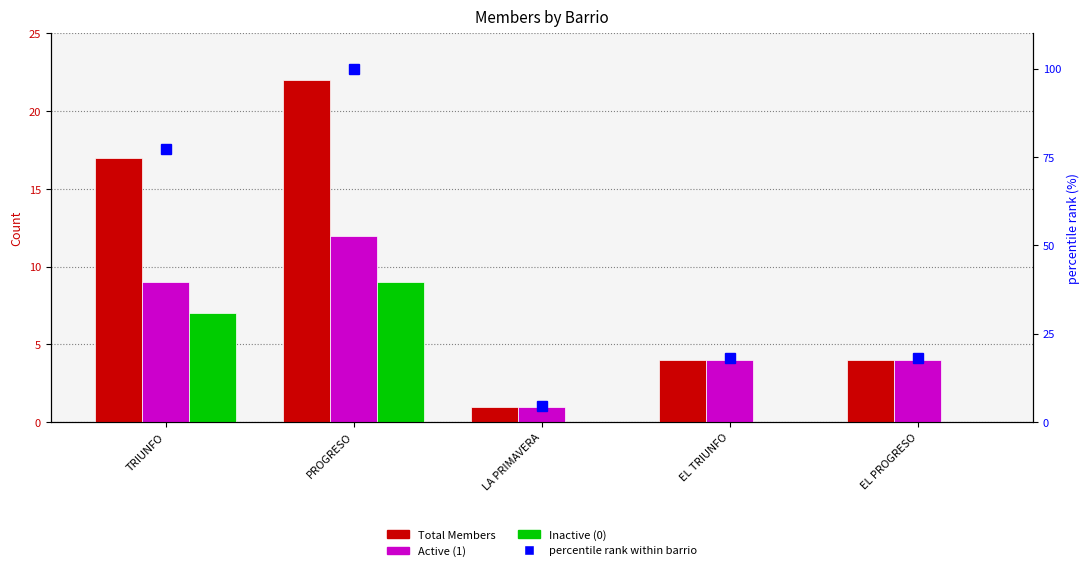

Is it true that Active (1) equals 16.4 at PROGRESO?

False